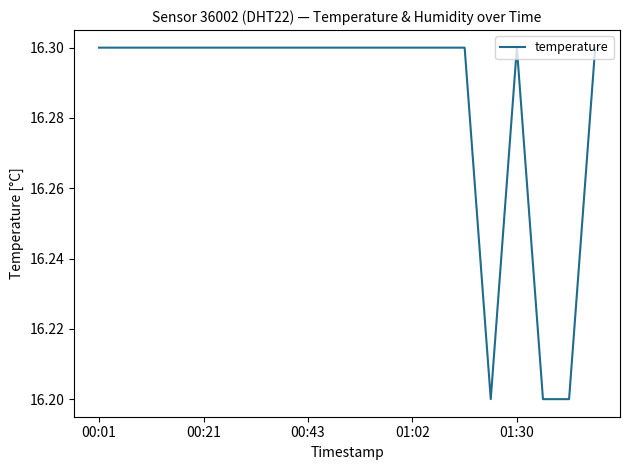

What is the sum of all values?

325.7